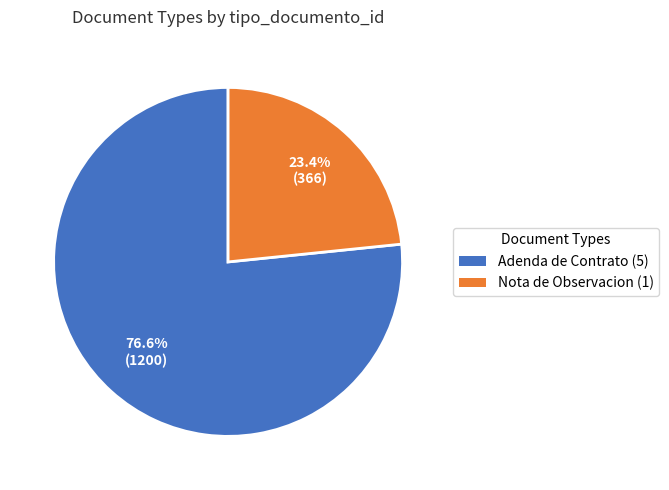

Is there a majority slice in this chart?

Yes